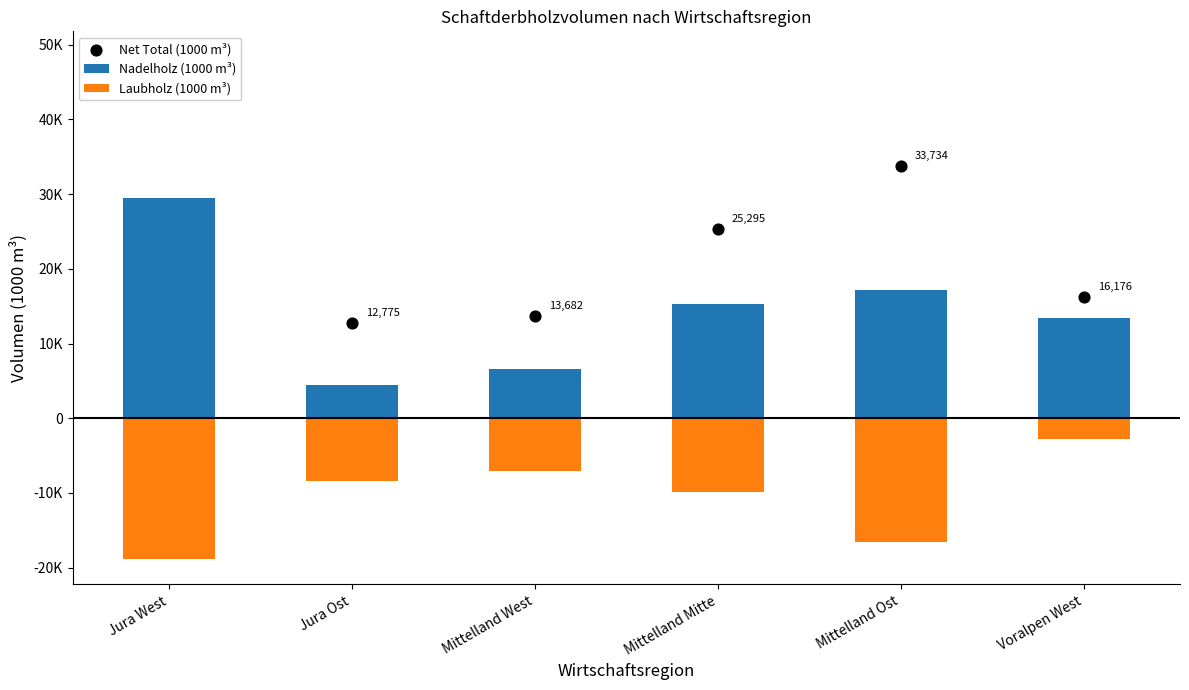

At how many categories does at least one series exceed 26594?

2